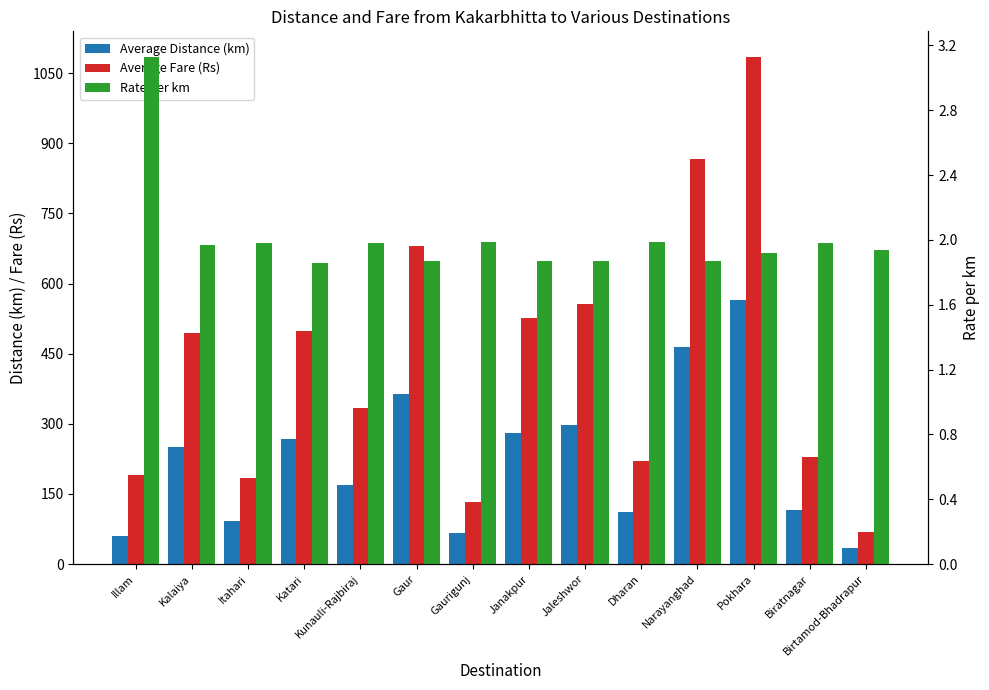

What is the spread (max minus min) of values at Dharan?

219.0